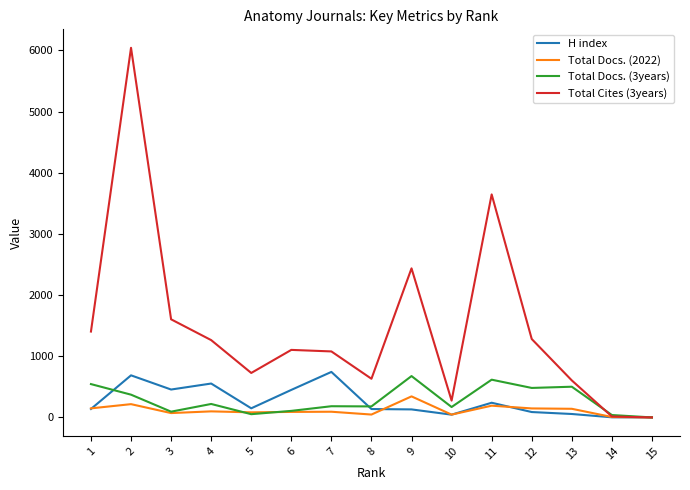

What is the greatest value displayed?

6043